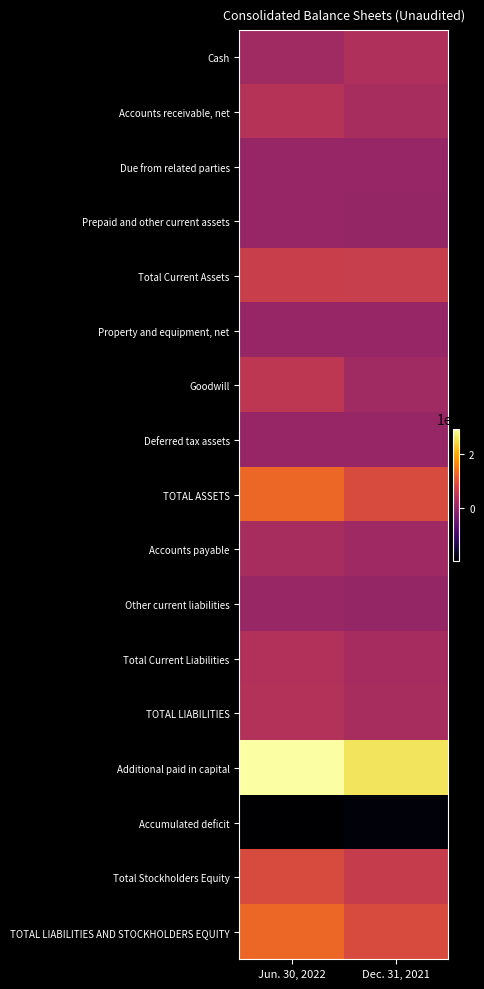

List the series in order of their peak value, lowest first.

Accumulated deficit, Property and equipment, net, Due from related parties, Deferred tax assets, Prepaid and other current assets, Other current liabilities, Accounts payable, Cash, Total Current Liabilities, TOTAL LIABILITIES, Accounts receivable, net, Goodwill, Total Current Assets, Total Stockholders Equity, TOTAL ASSETS, TOTAL LIABILITIES AND STOCKHOLDERS EQUITY, Additional paid in capital